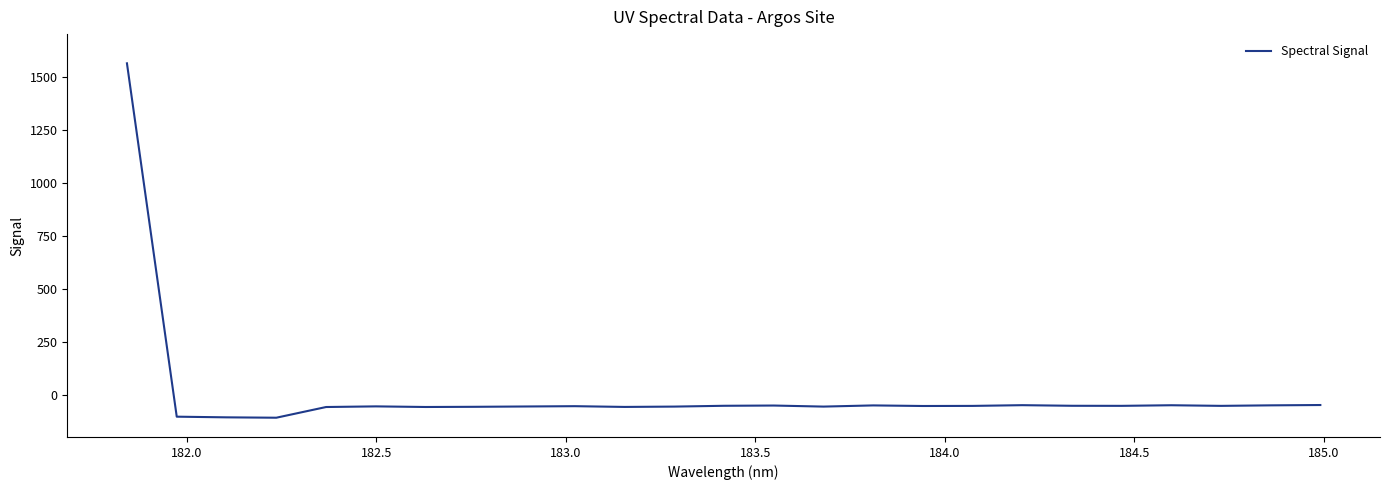

What is the maximum value shown in the chart?

1562.3